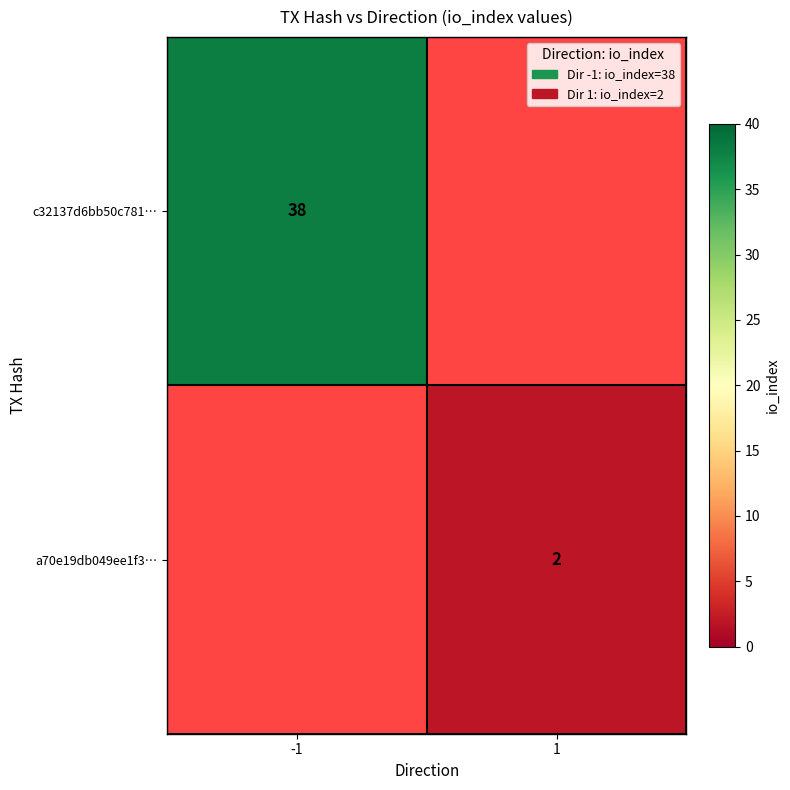

The value of c32137d6bb50c781… at -1 is 15. True or false?

False